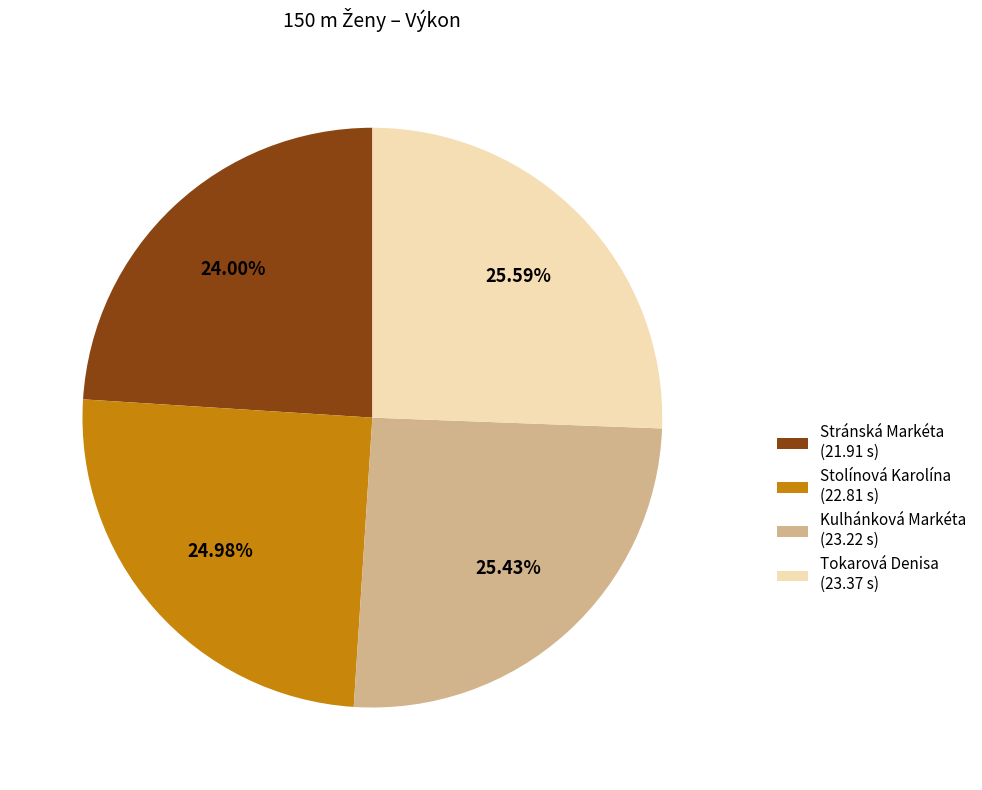

How much of the chart is everything except Kulhánková Markéta?

74.6%